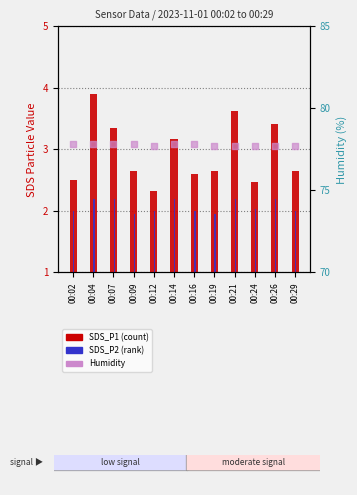

What are all the series names shown in the legend?

SDS_P1, SDS_P2, Humidity